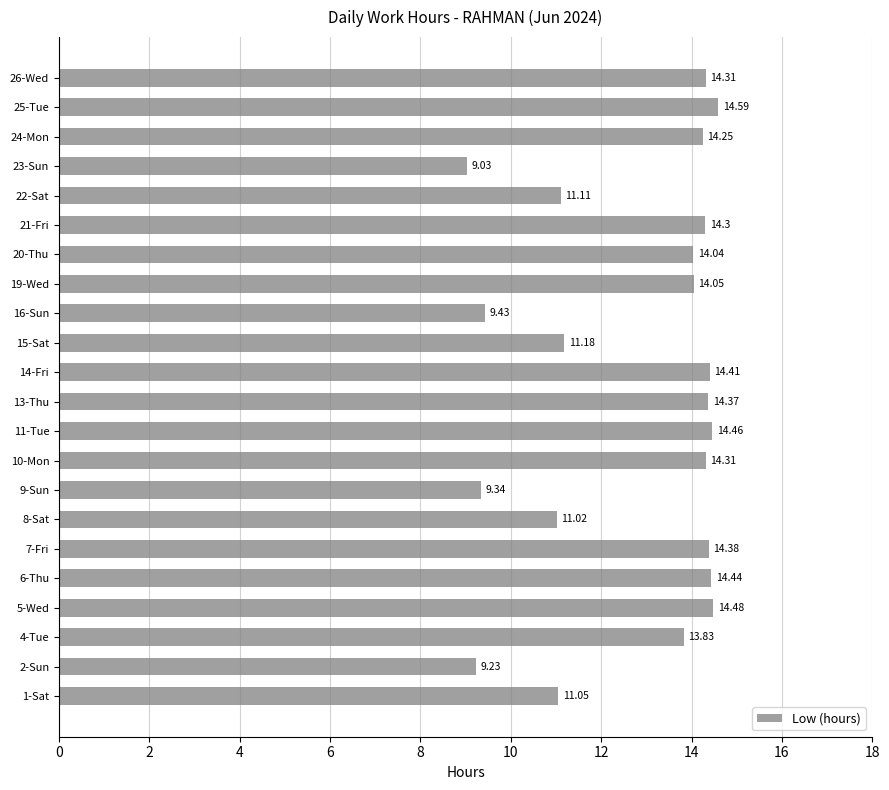

Which label corresponds to the smallest value in the chart?

23-Sun